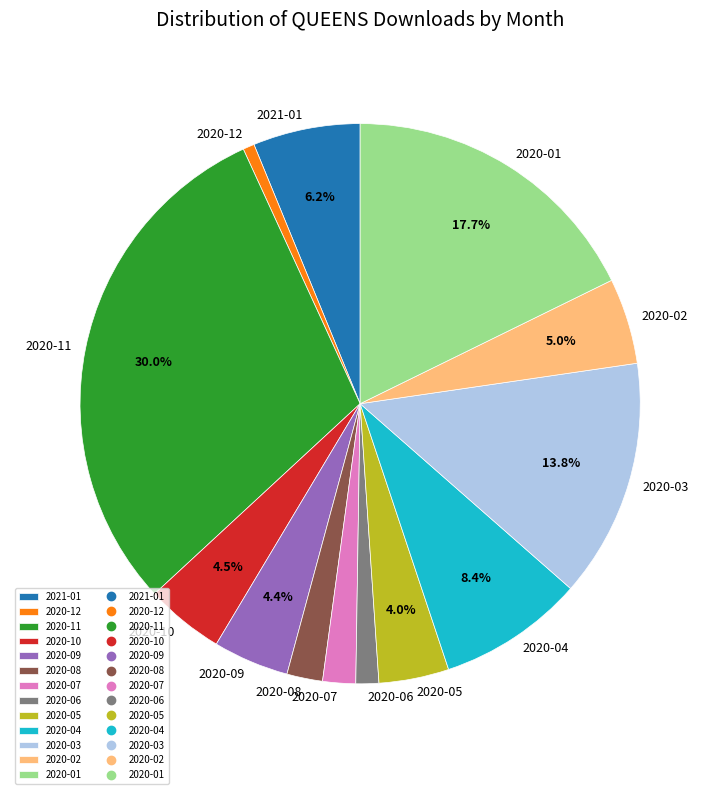

Approximately how many times larger is the value at 2020-02 compared to 2020-12?

7.5